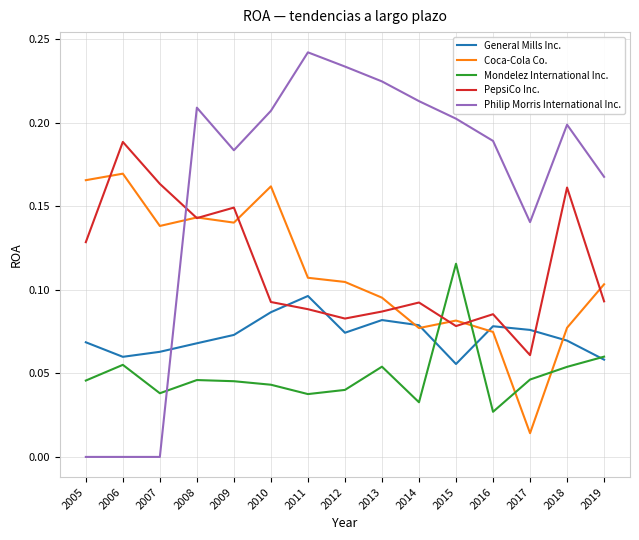

What is the sum of all Mondelez International Inc. values?

0.7